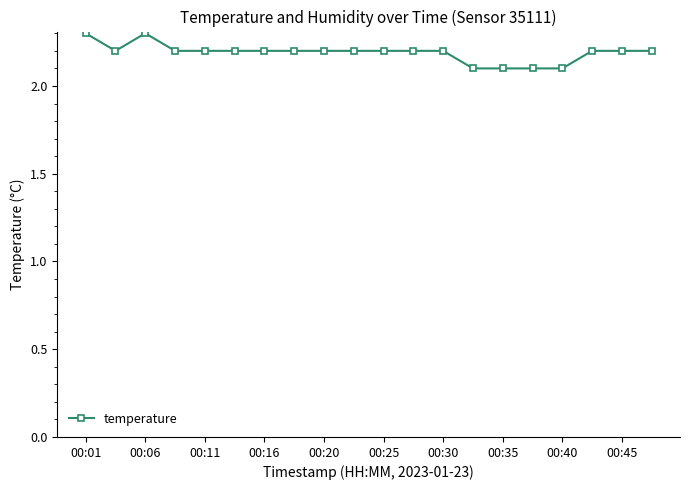

What is the value of the 3rd point from the left?

2.3